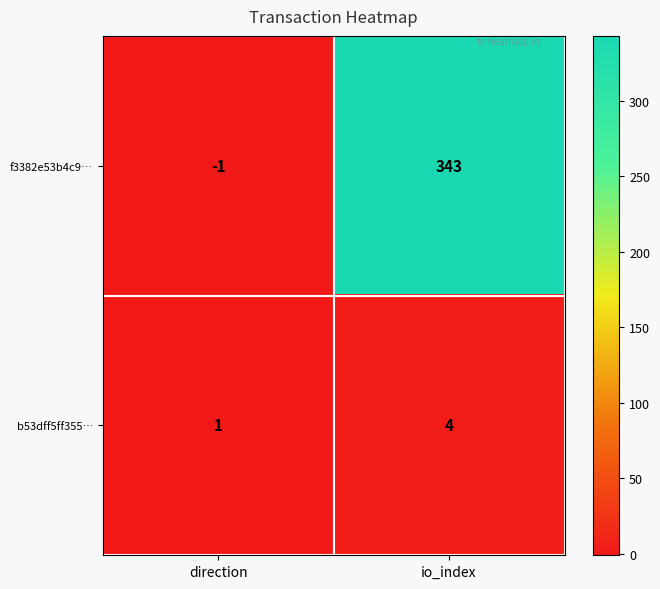

Rank the series at direction from highest to lowest value.

b53dff5ff355…, f3382e53b4c9…